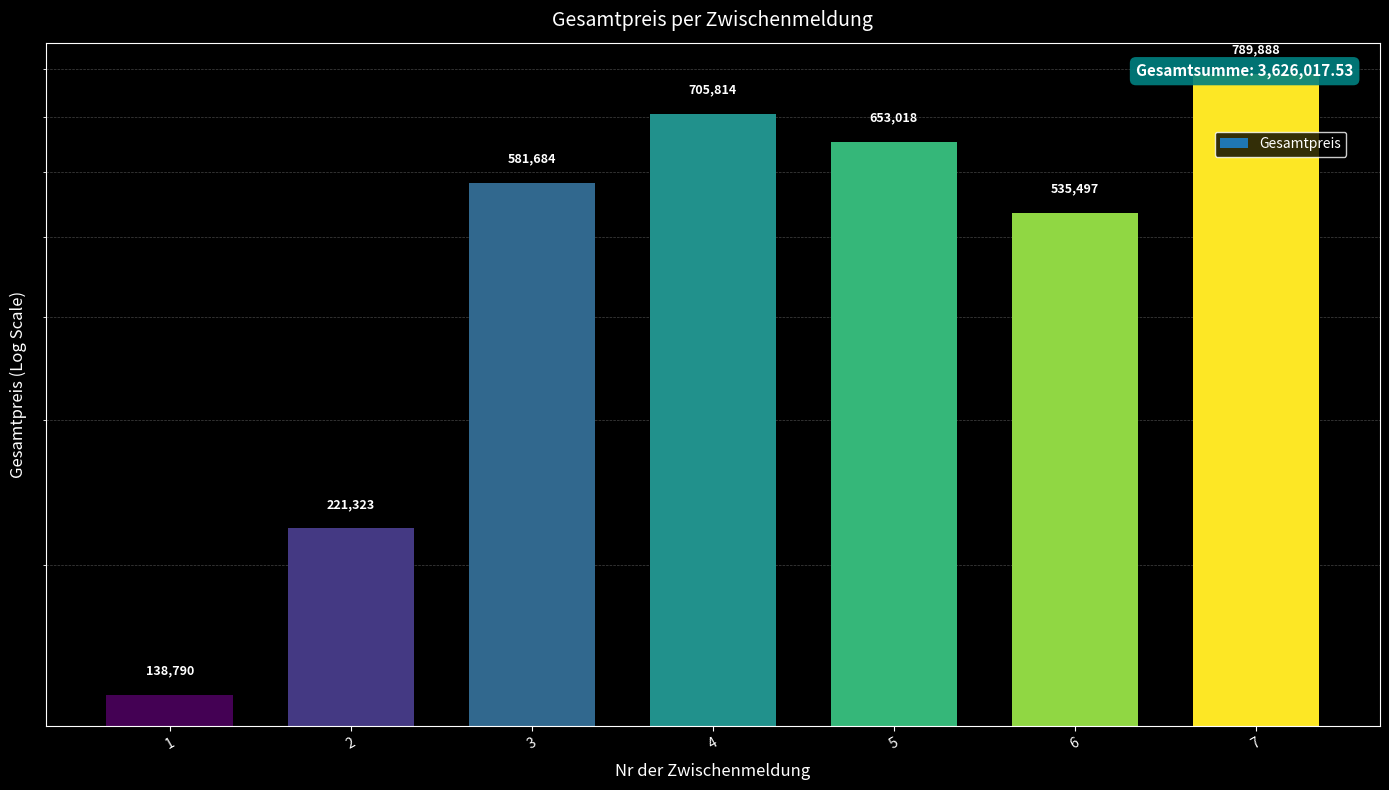

What is the sum of the values at 5 and 1?

791809.9